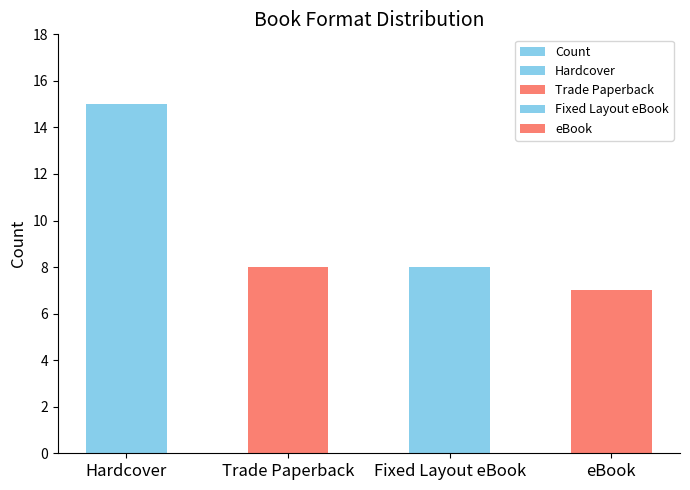

What position from the left is Trade Paperback?

2